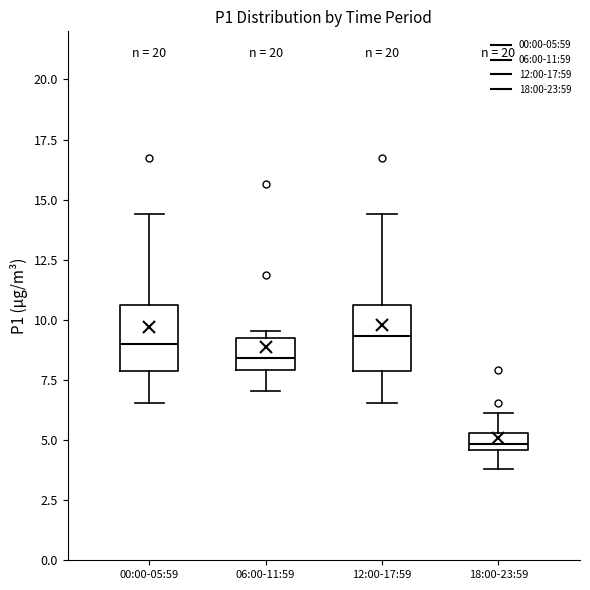

Which box's median line is the lowest?

18:00-23:59